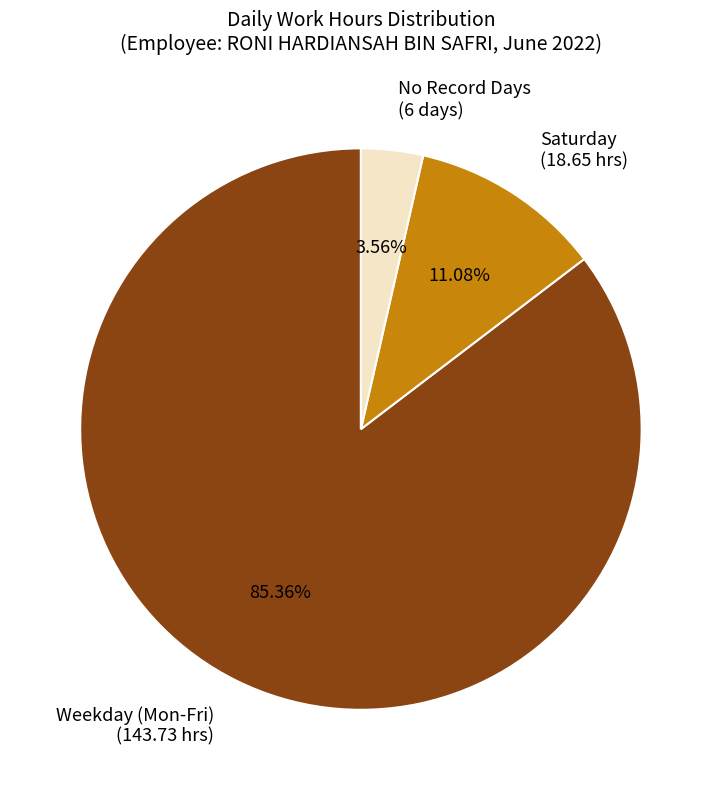

Rank the categories by value from lowest to highest.

No Record Days (6 days), Saturday (18.65 hrs), Weekday (Mon-Fri) (143.73 hrs)